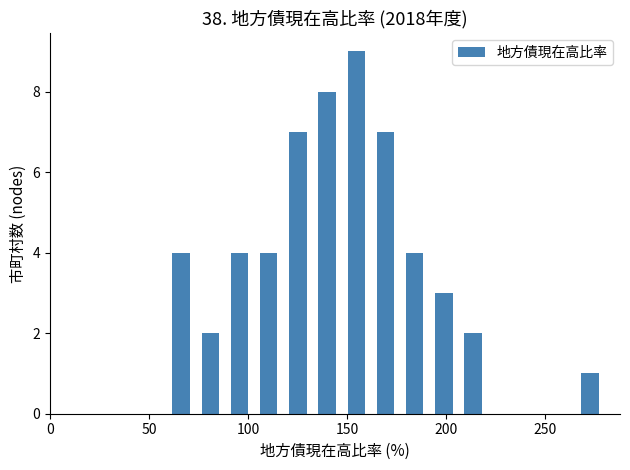

Around what value on the x-axis is the tallest bar? Give the approximate position of its centre, as read against the axis.

155